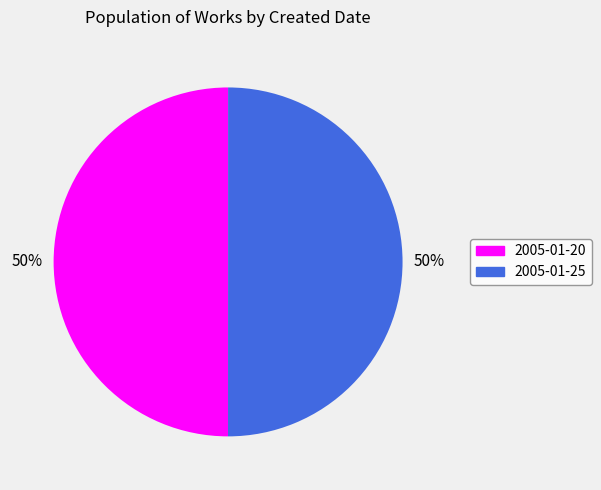

Is it true that 2005-01-25 is 50% of the pie?

True